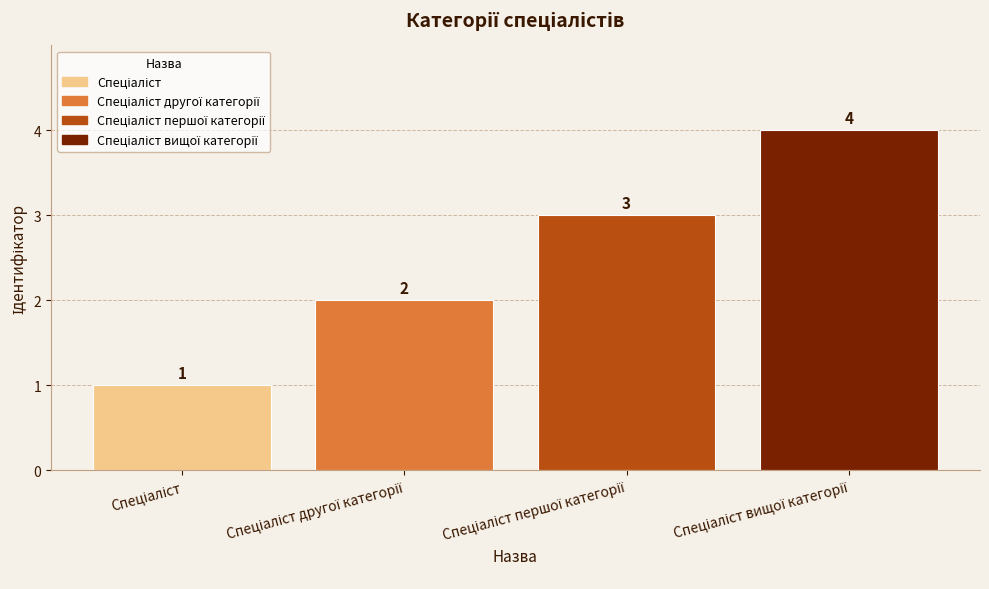

What is the smallest value displayed?

1